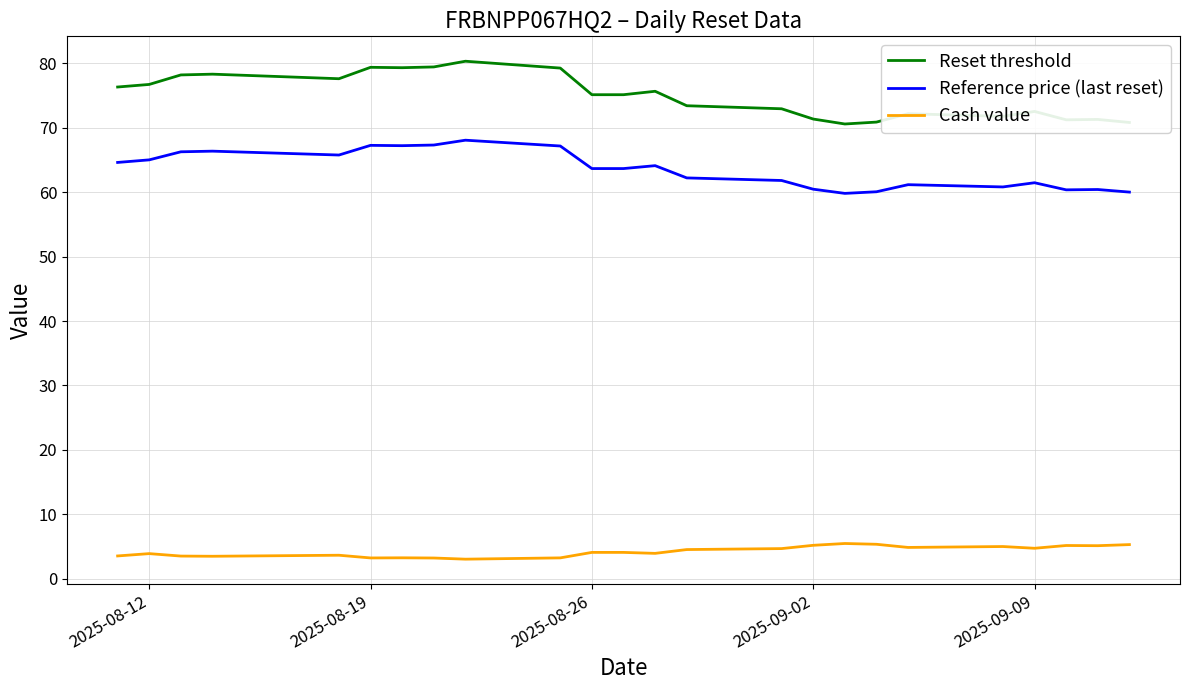

Which series has the largest range (max minus min)?

Reset threshold